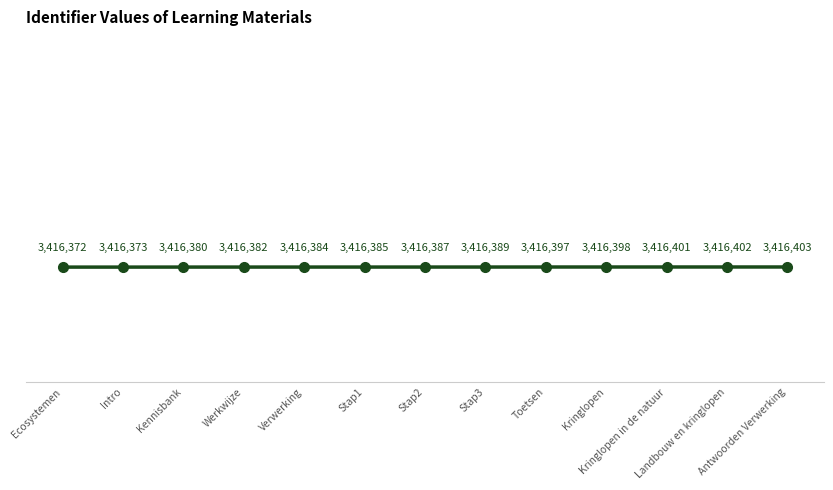

What is the maximum value shown in the chart?

3416403